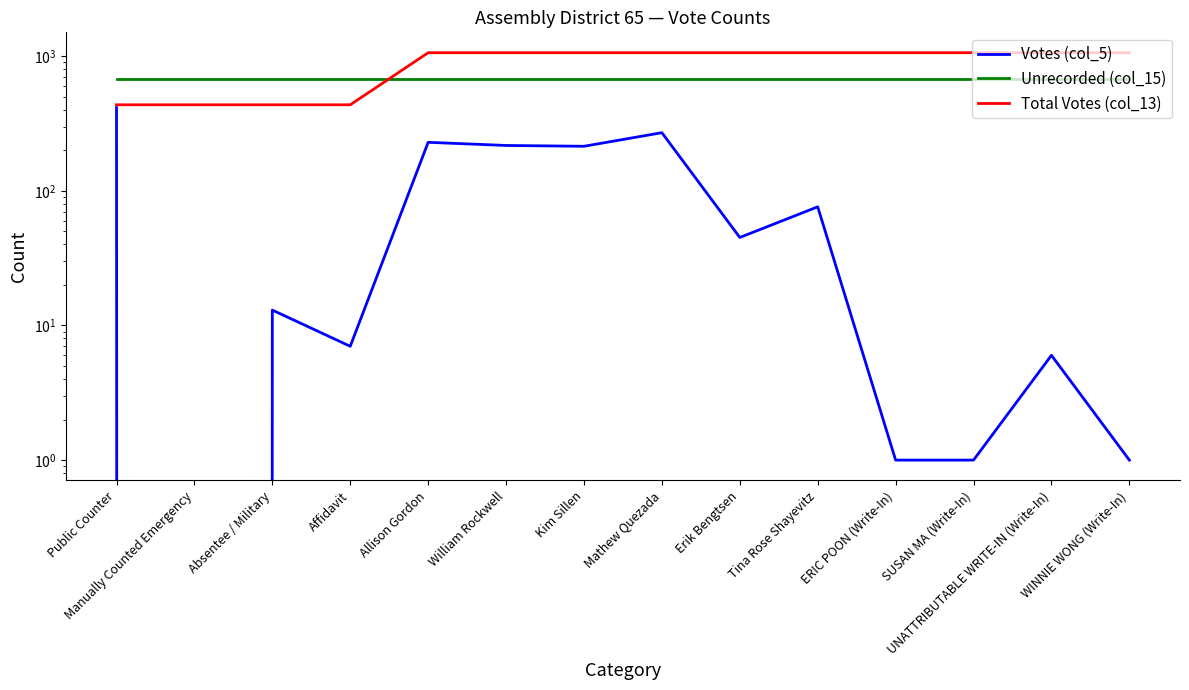

Reading right to left, transcribe all the data shown in this chart.

Votes (col_5): 1	6	1	1	76	45	270	214	217	229	7	13	0	415
Unrecorded (col_15): 680	680	680	680	680	680	680	680	680	680	680	680	680	680
Total Votes (col_13): 1060	1060	1060	1060	1060	1060	1060	1060	1060	1060	435	435	435	435